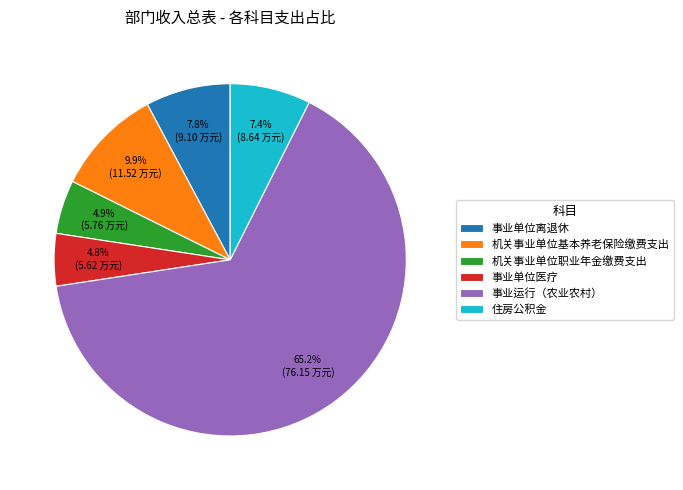

What percentage is the 住房公积金 slice, to the nearest percent?

7%